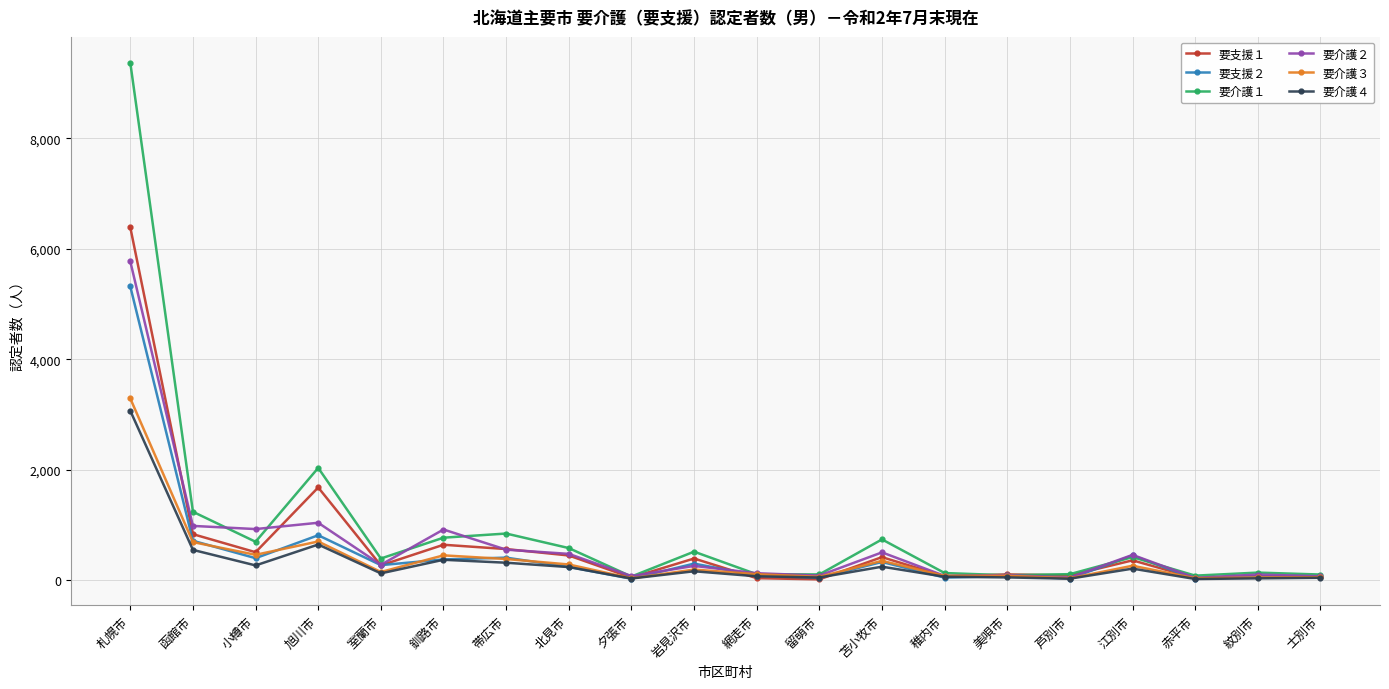

What is the sum of the 要介護４ values at 芦別市 and 網走市?

107